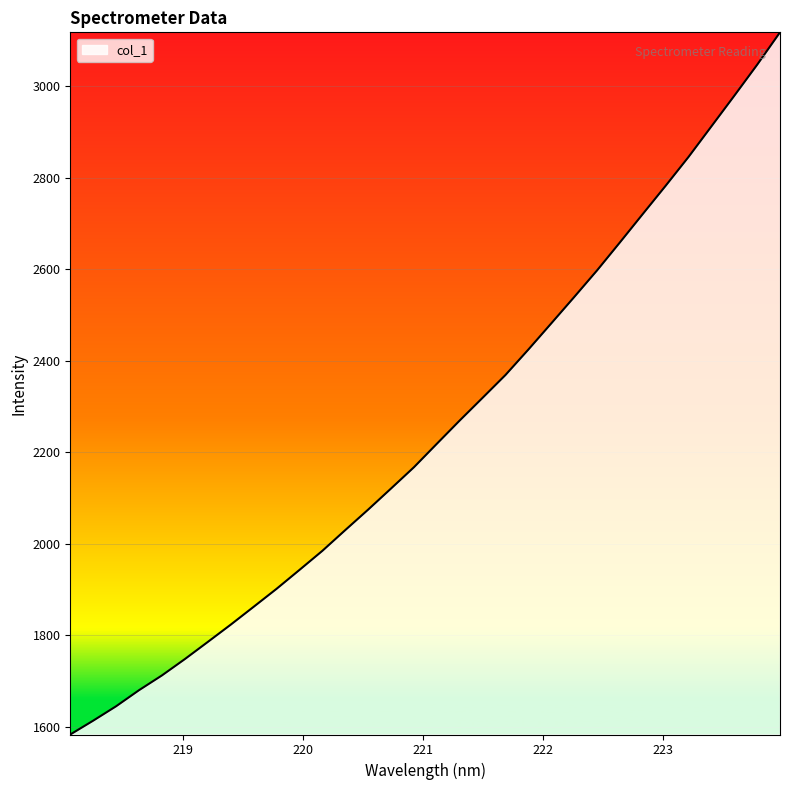

What is the maximum value shown in the chart?

3117.2